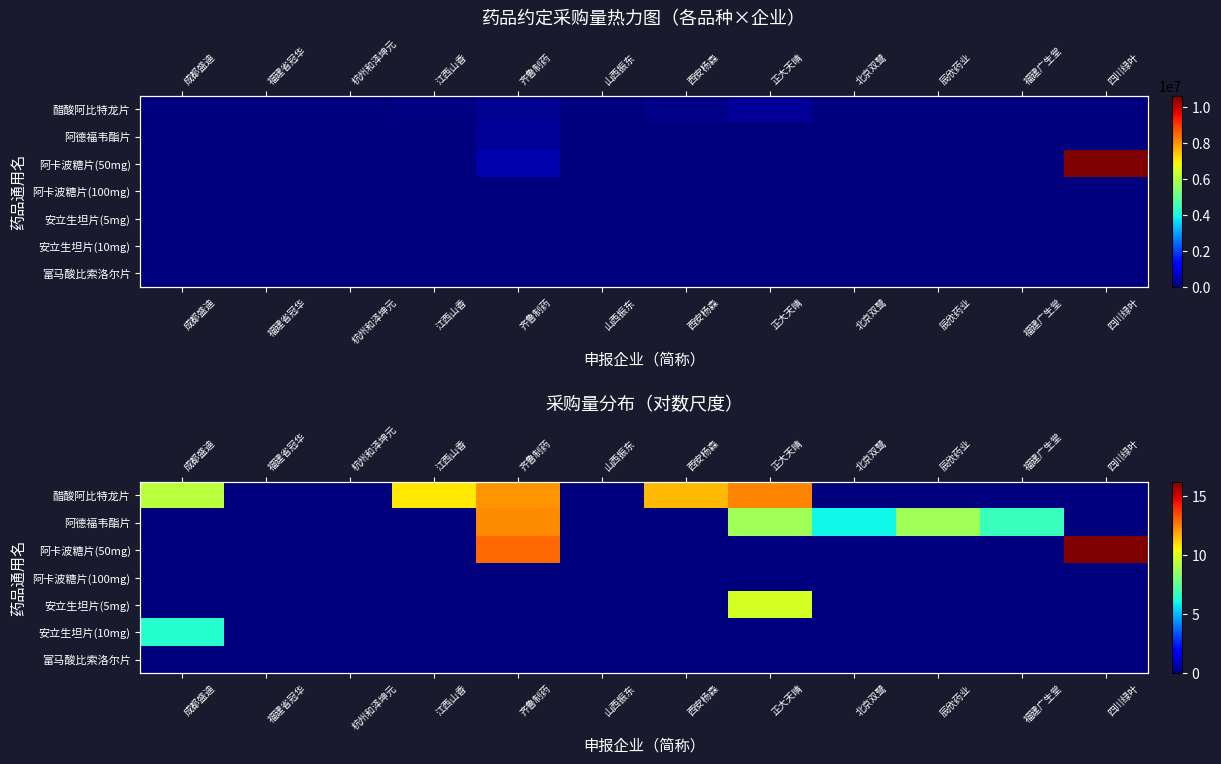

What is the difference between the maximum and minimum values in the 阿卡波糖片(50mg) series?

16.2